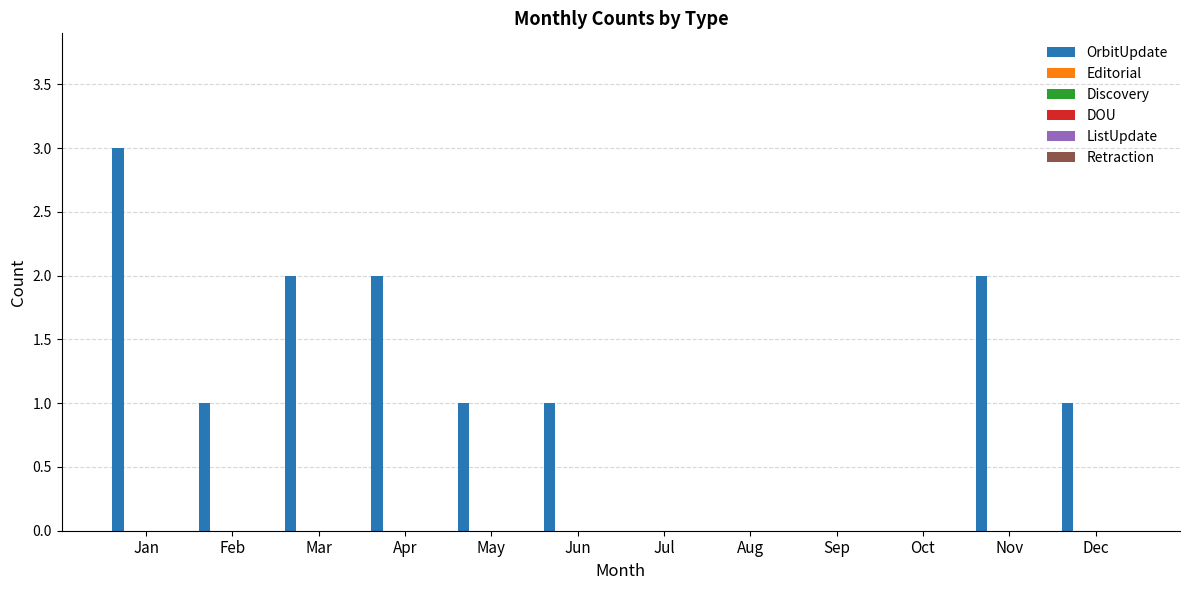

What is the maximum value shown in the chart?

3